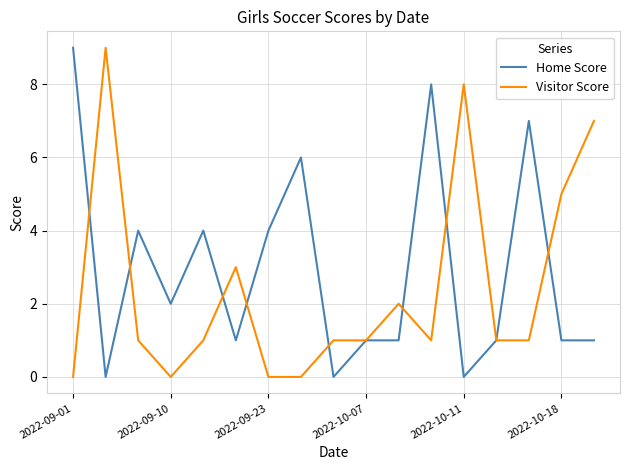

List the series in order of their overall mean, highest first.

Home Score, Visitor Score